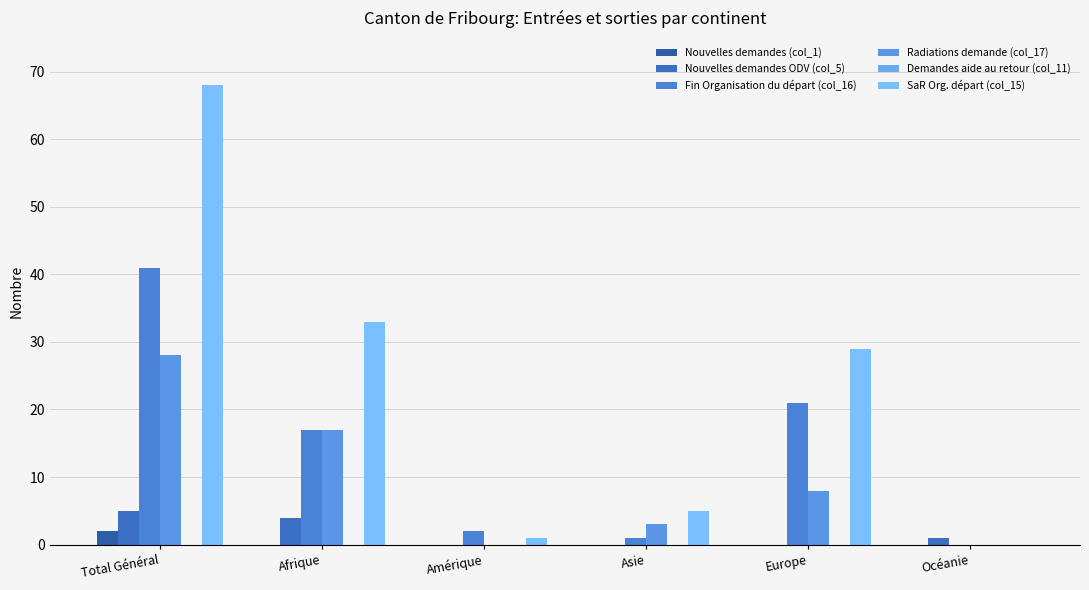

True or false: Nouvelles demandes (col_1) has a value of -1 at Océanie.

False